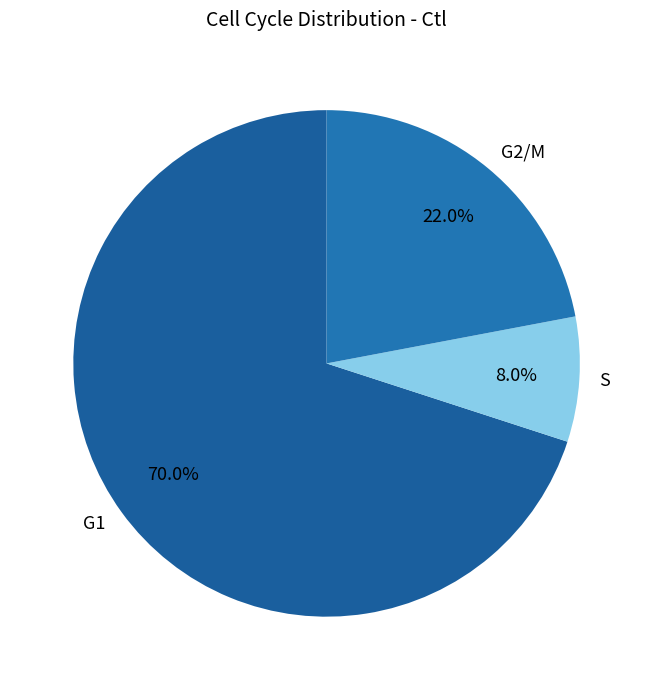

True or false: S accounts for 21% of the total.

False